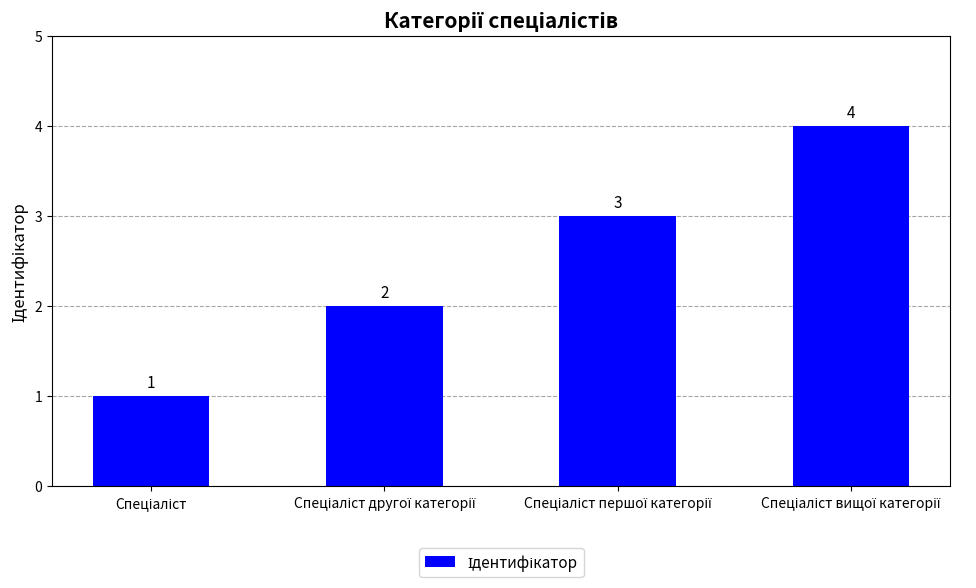

Count the number of categories in the chart.

4